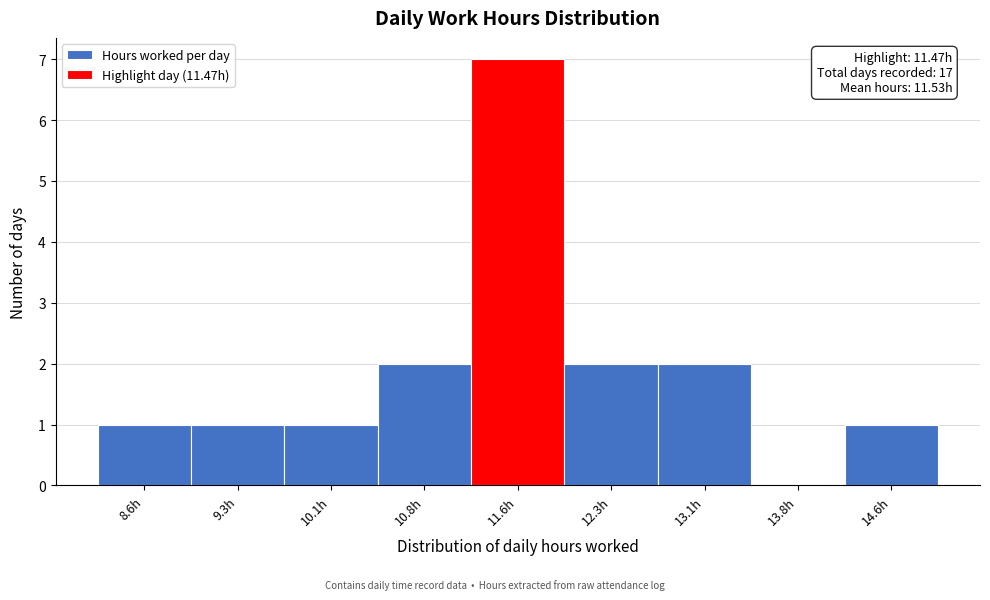

Which range on the x-axis has the tallest bar?

11.2 to 12.0